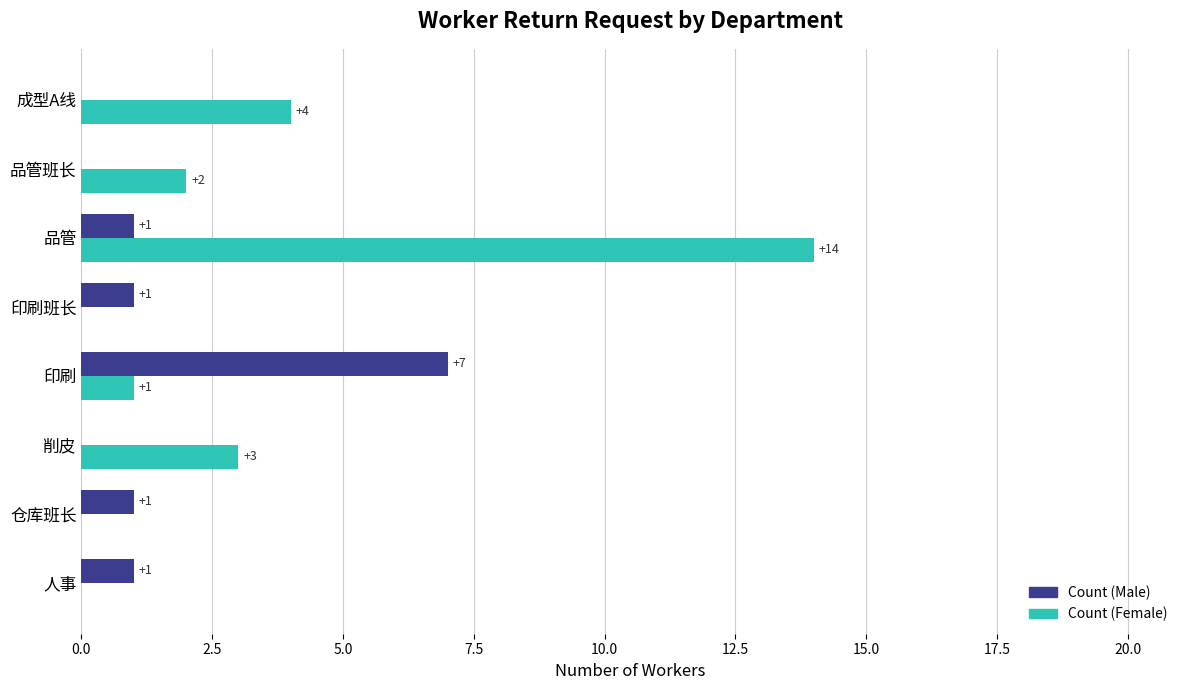

Which series changed the most between 印刷班长 and 品管?

Count (Female)